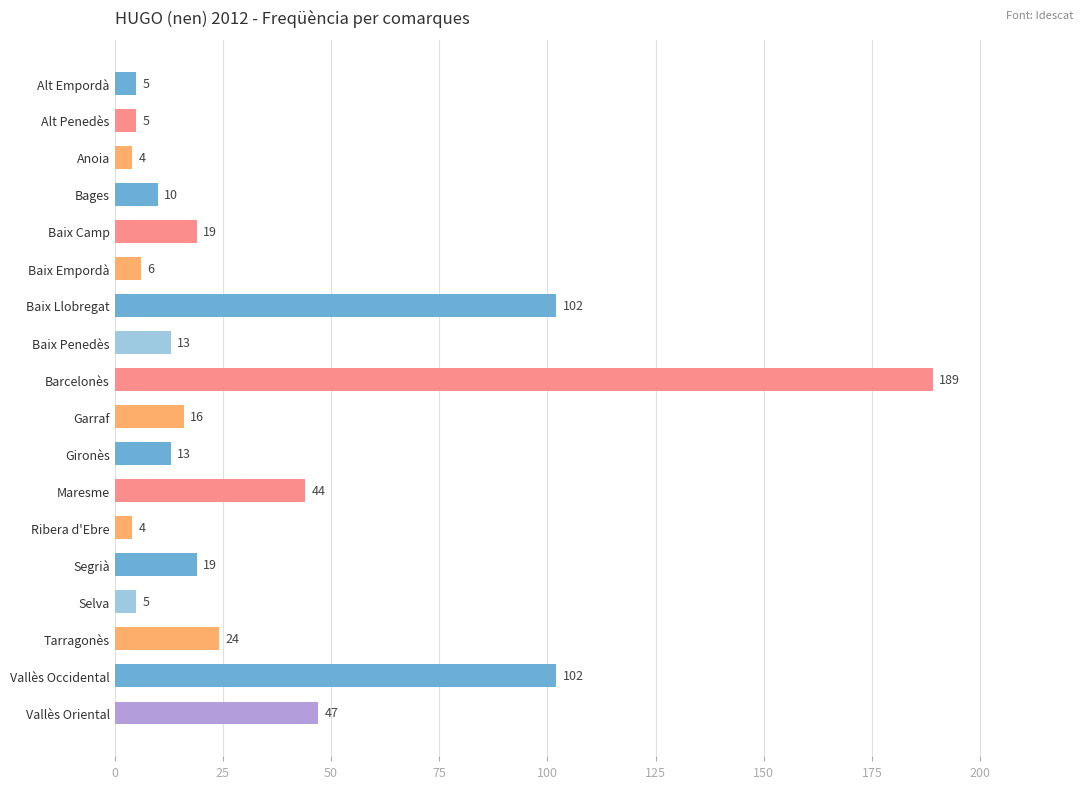

Is it true that the value at Baix Camp is 19?

True